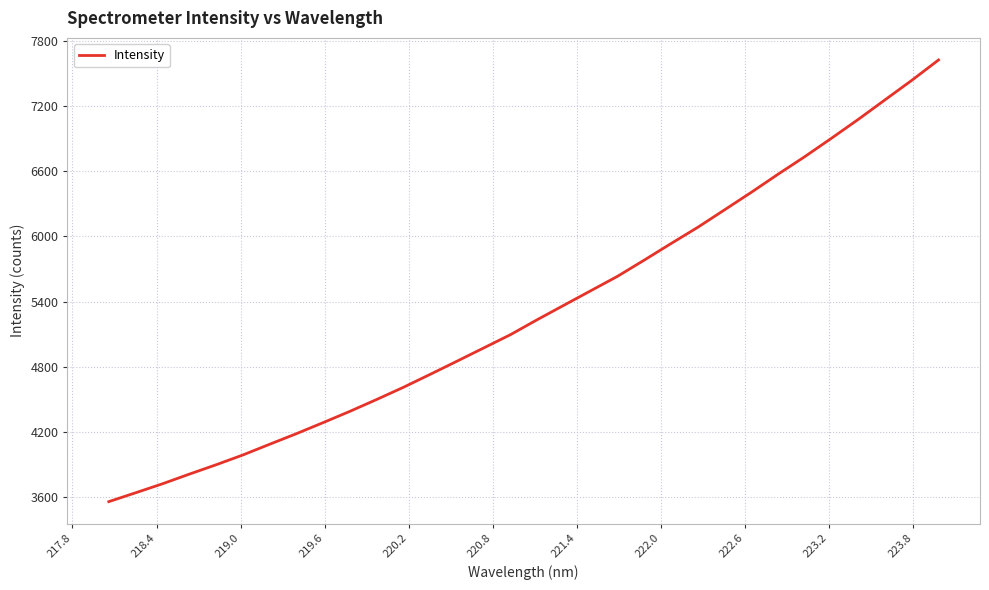

What is the average value?

5315.6